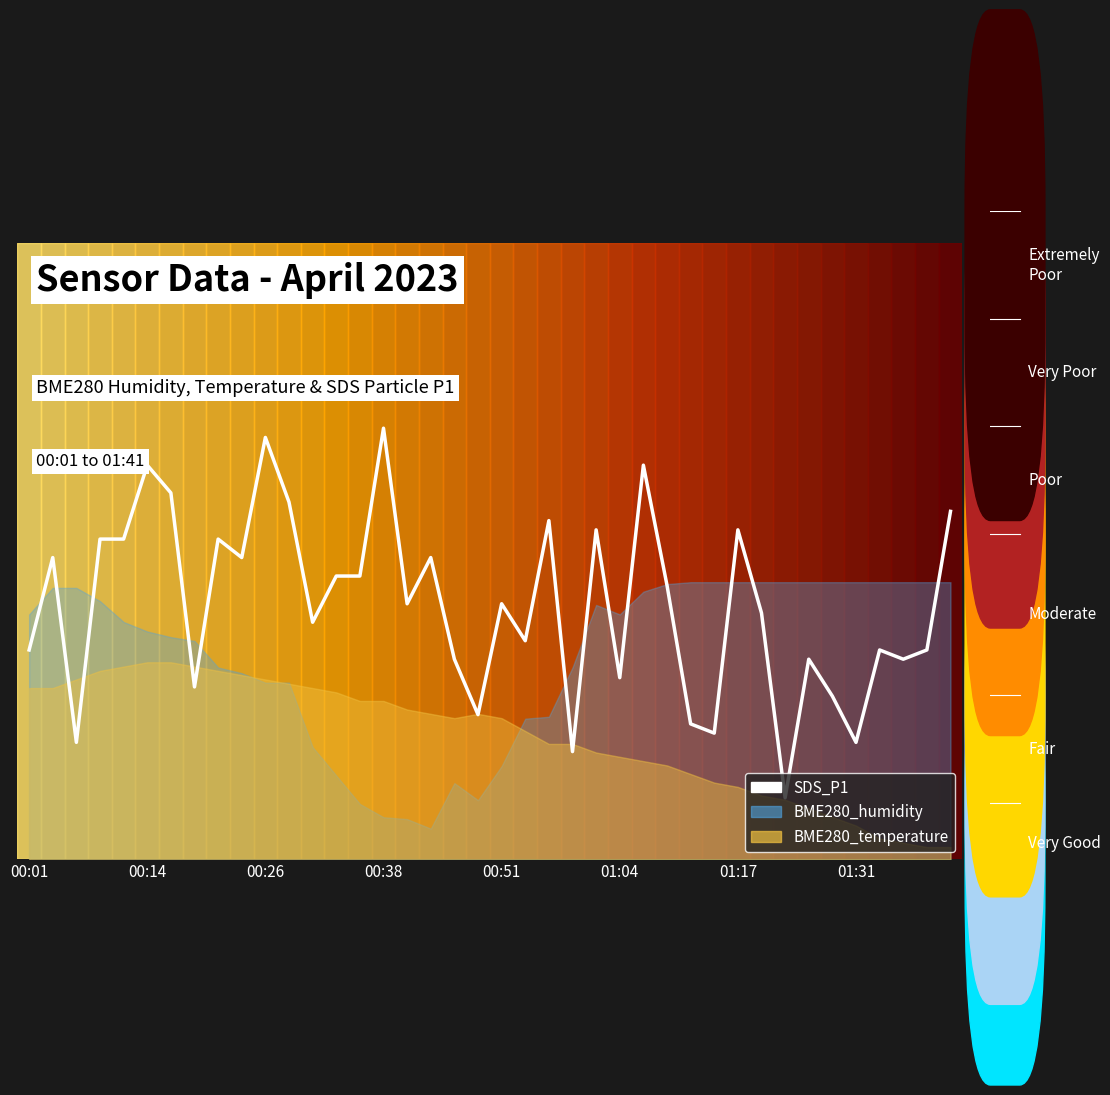

The chart shows a value of 0.8 at 01:17. True or false?

False